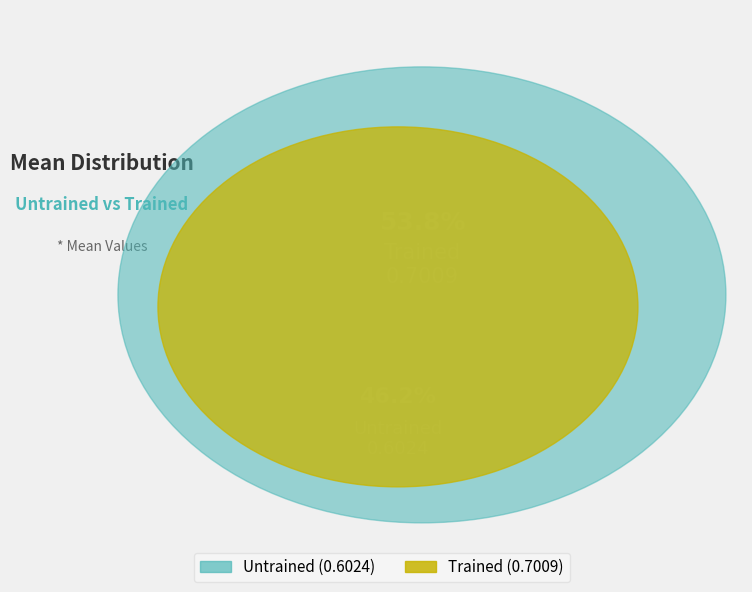

Which slice represents more than half of the pie?

Trained